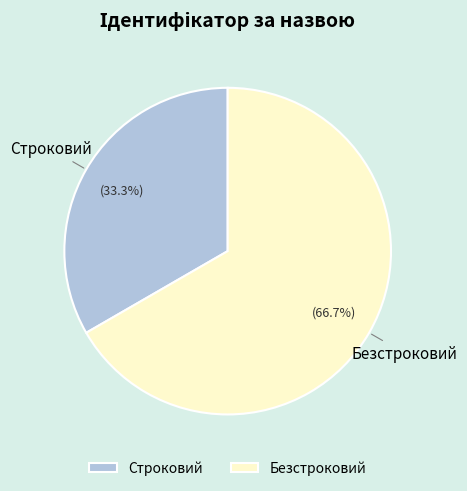

Which slice is the smallest?

Строковий